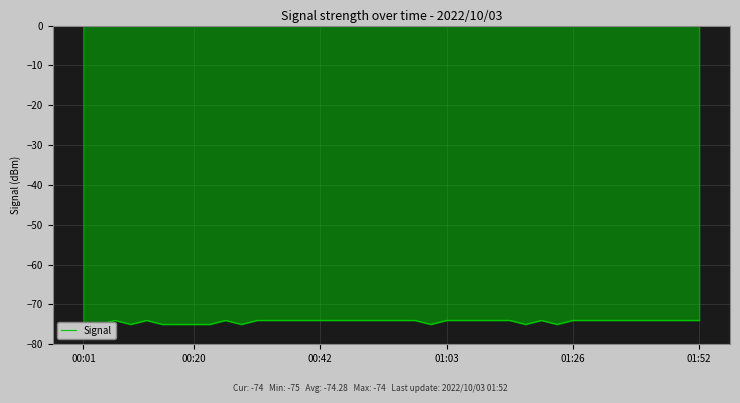

At which label is the value closest to -74?

00:42